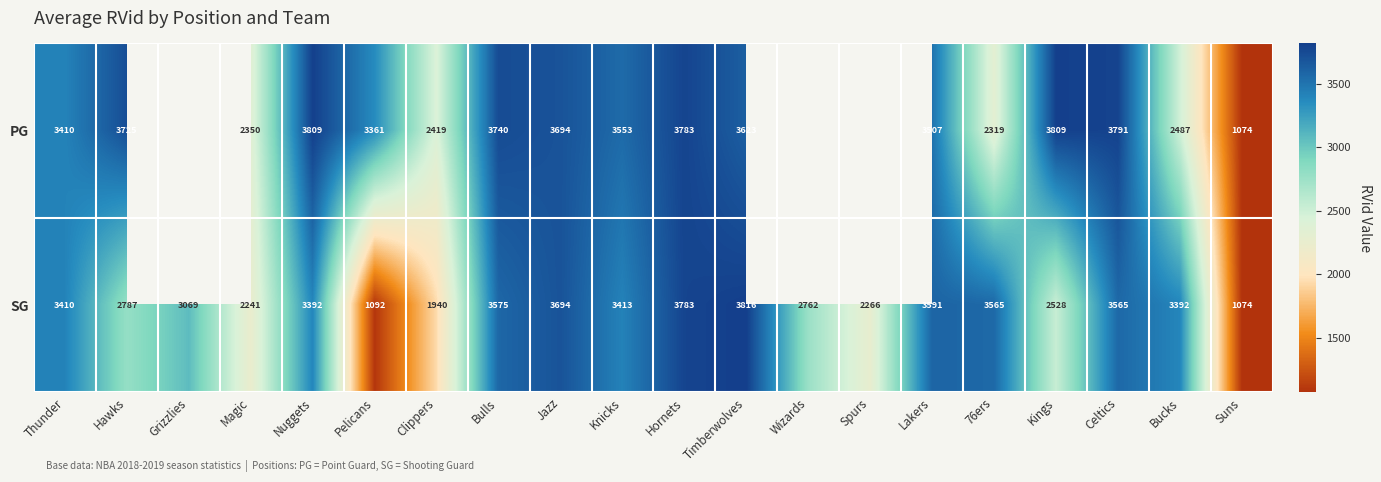

Where does the SG series first go above 3392?

Thunder